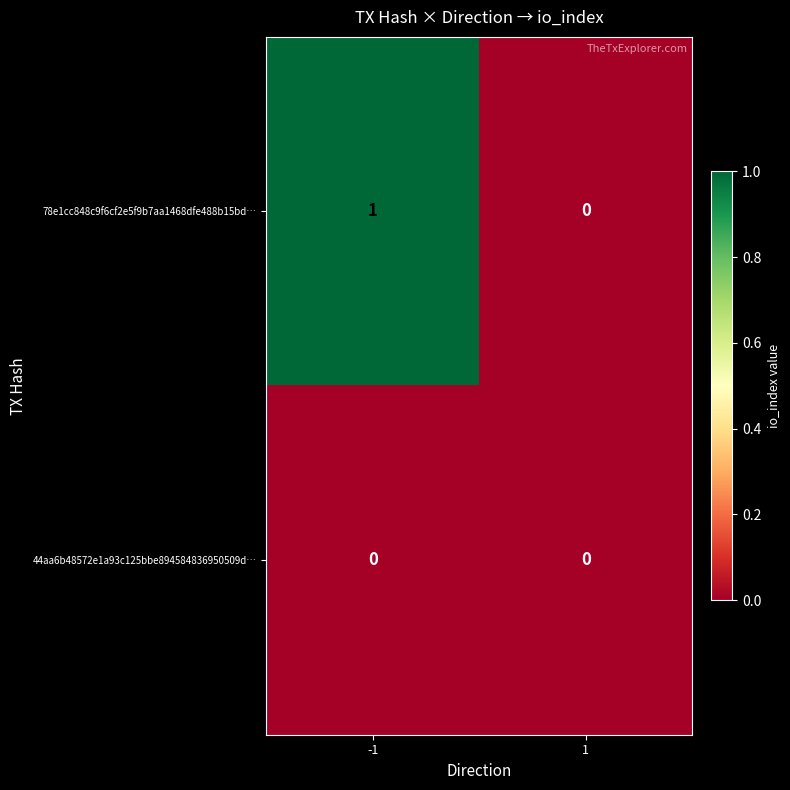

Which series has the largest total across all categories?

78e1cc848c9f6cf2e5f9b7aa1468dfe488b15bd…